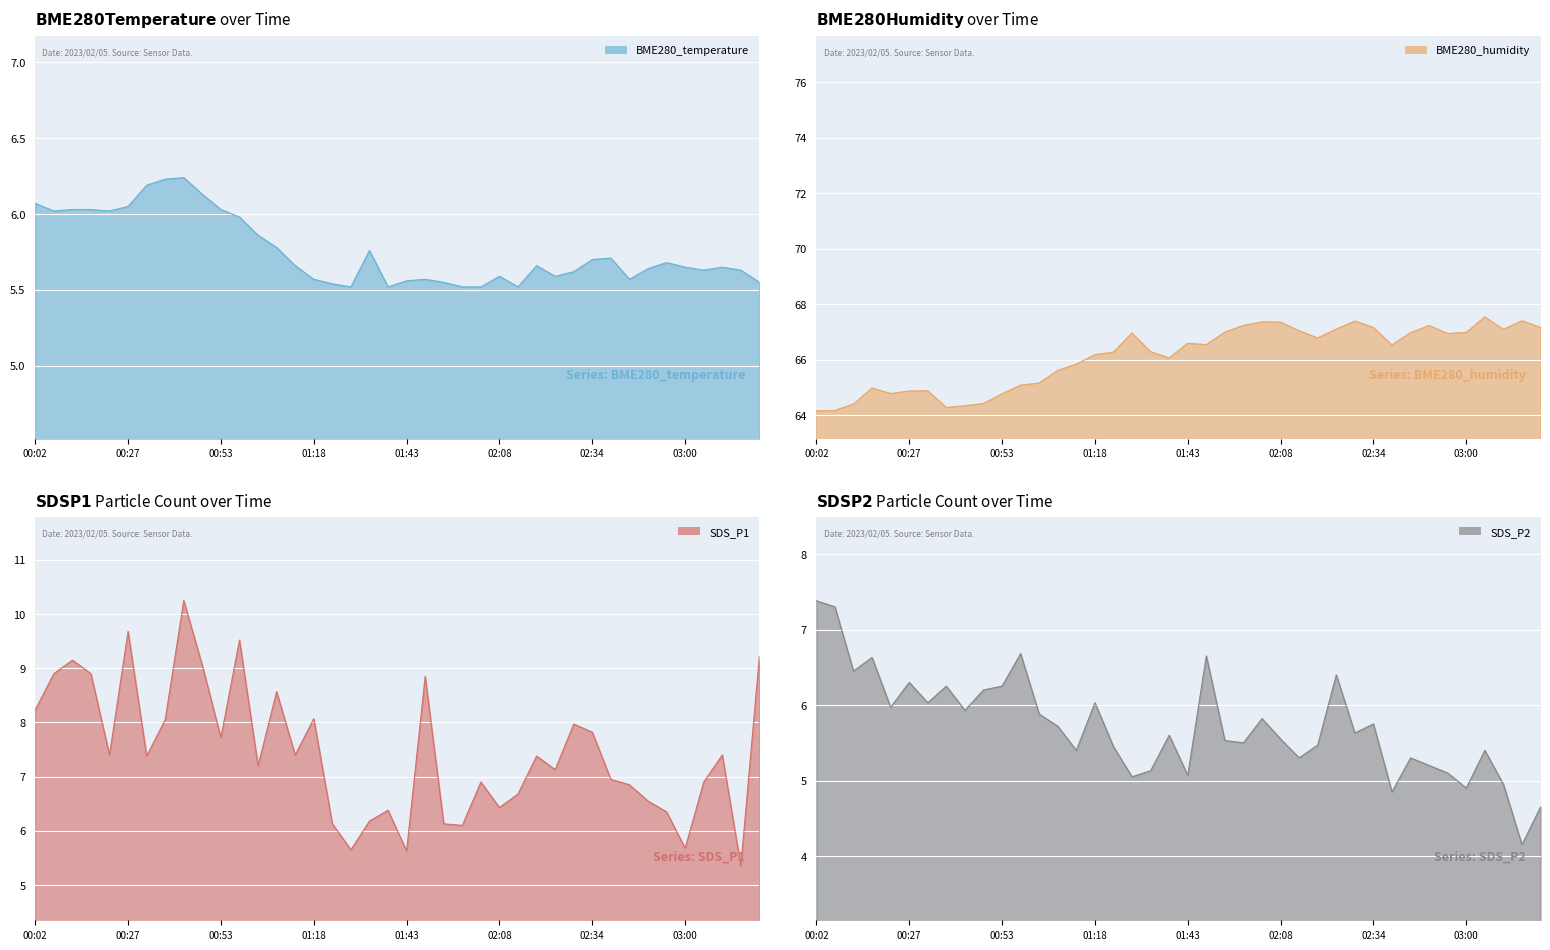

Where is BME280_temperature nearest to the value 5?

01:28